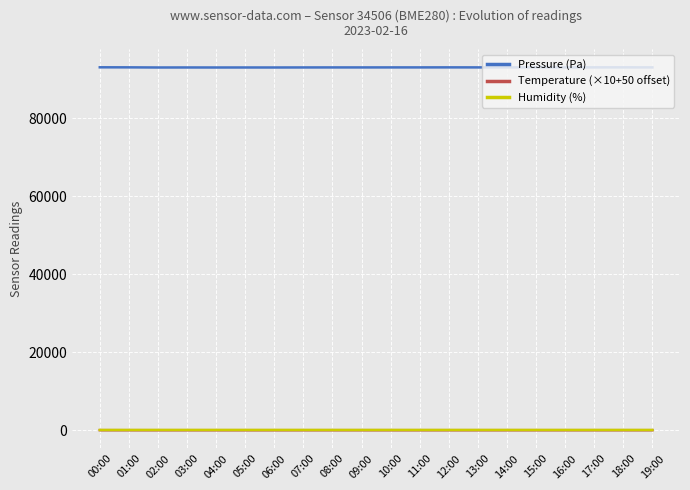

What is the difference between the Pressure (Pa) values at 01:00 and 10:00?

14.0